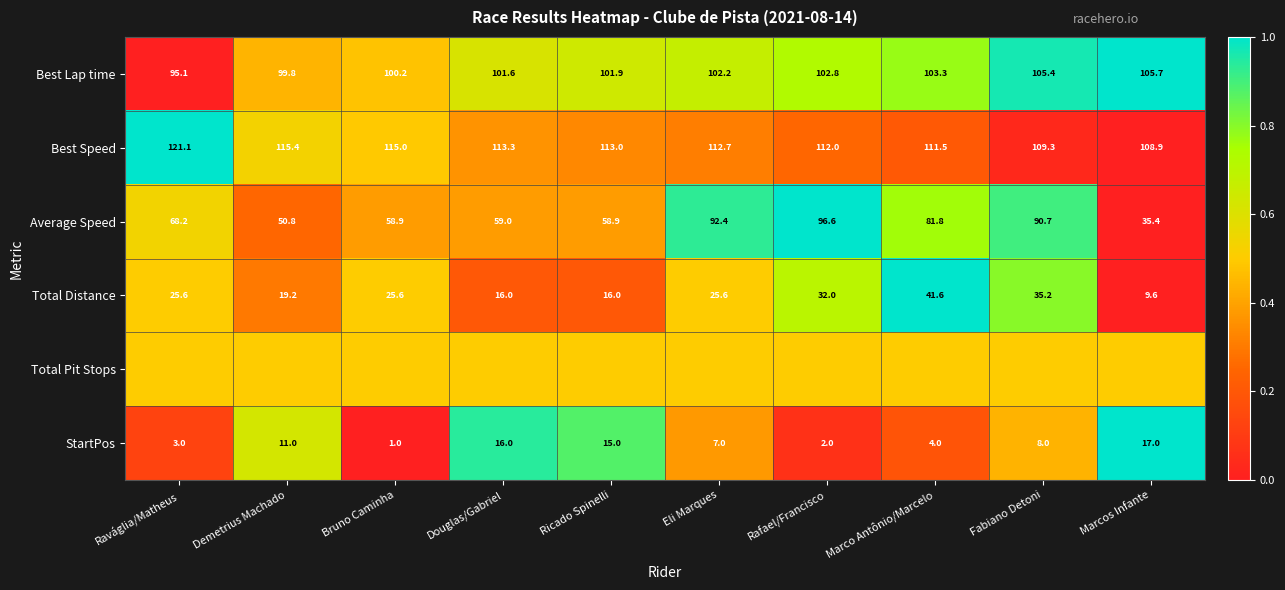

What is the sum of the Total Distance values at Raváglia/Matheus and Douglas/Gabriel?

41.6